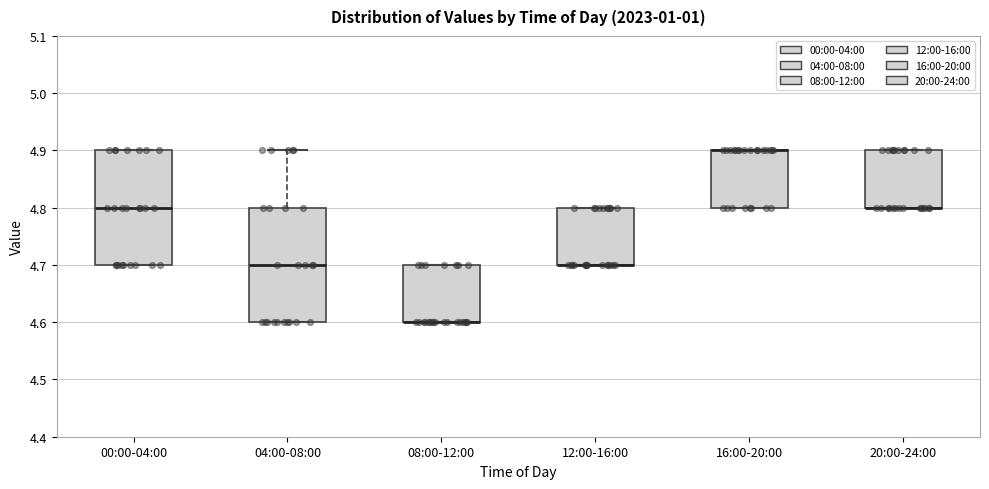

Reading left to right, read every box against the y-axis: the position of its median line, the range the box covers, and the ends of its whiskers. The values are not printed on the chart, so give them approximately, as read against the axis.

00:00-04:00: median 4.8, box 4.7 to 4.9, whiskers 4.7 to 4.9
04:00-08:00: median 4.7, box 4.6 to 4.8, whiskers 4.6 to 4.9
08:00-12:00: median 4.6 (drawn on the box's lower edge), box 4.6 to 4.7, whiskers 4.6 to 4.7
12:00-16:00: median 4.7 (drawn on the box's lower edge), box 4.7 to 4.8, whiskers 4.7 to 4.8
16:00-20:00: median 4.9 (drawn on the box's upper edge), box 4.8 to 4.9, whiskers 4.8 to 4.9
20:00-24:00: median 4.8 (drawn on the box's lower edge), box 4.8 to 4.9, whiskers 4.8 to 4.9